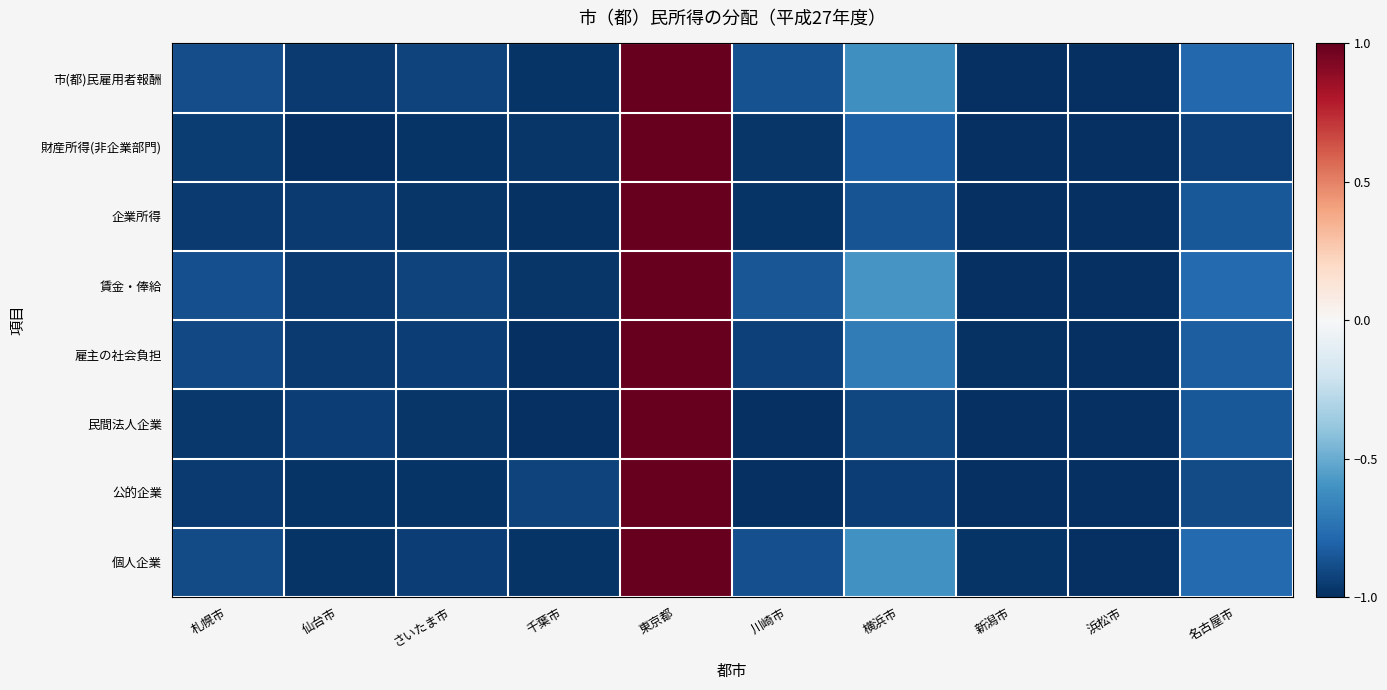

Which series has the largest range (max minus min)?

市(都)民雇用者報酬